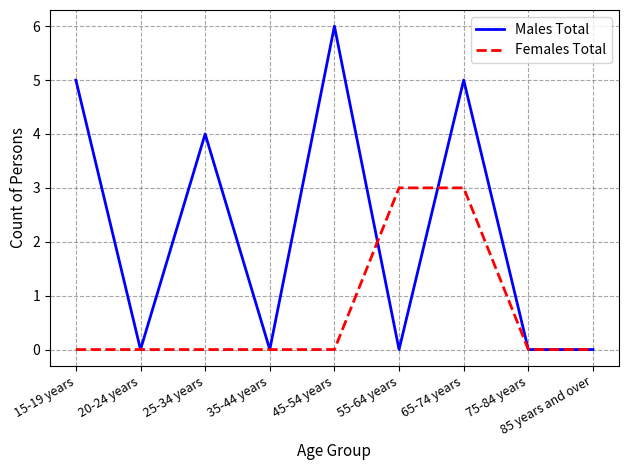

What is the sum of all Females Total values?

6